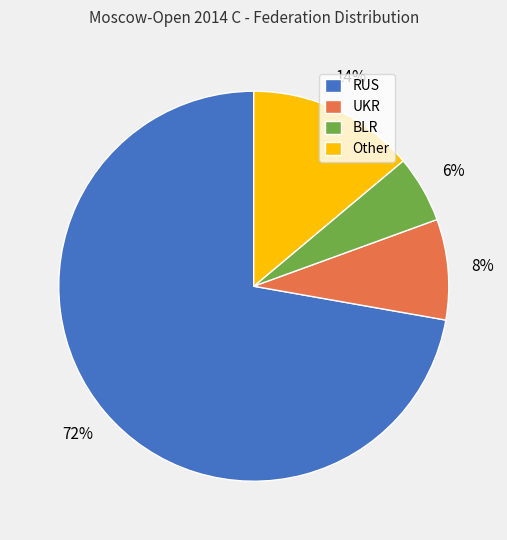

Do Other and BLR together represent more than half of the pie?

No